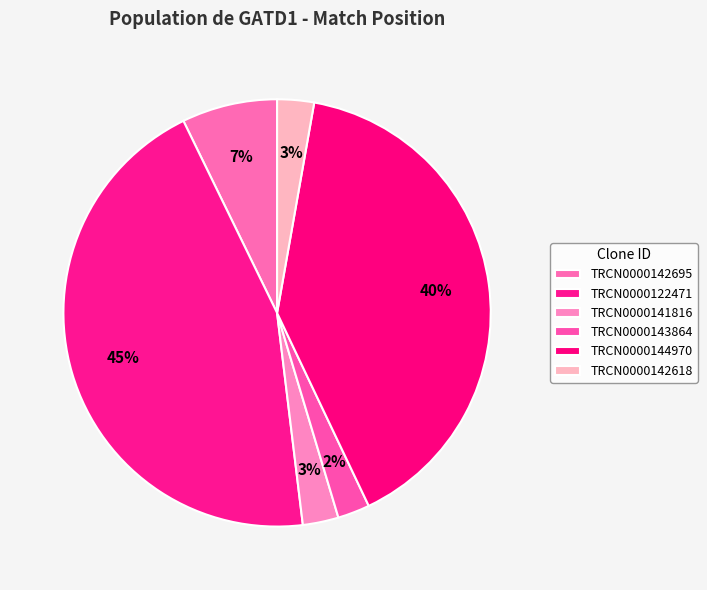

What portion of the pie excludes TRCN0000143864?

97.6%